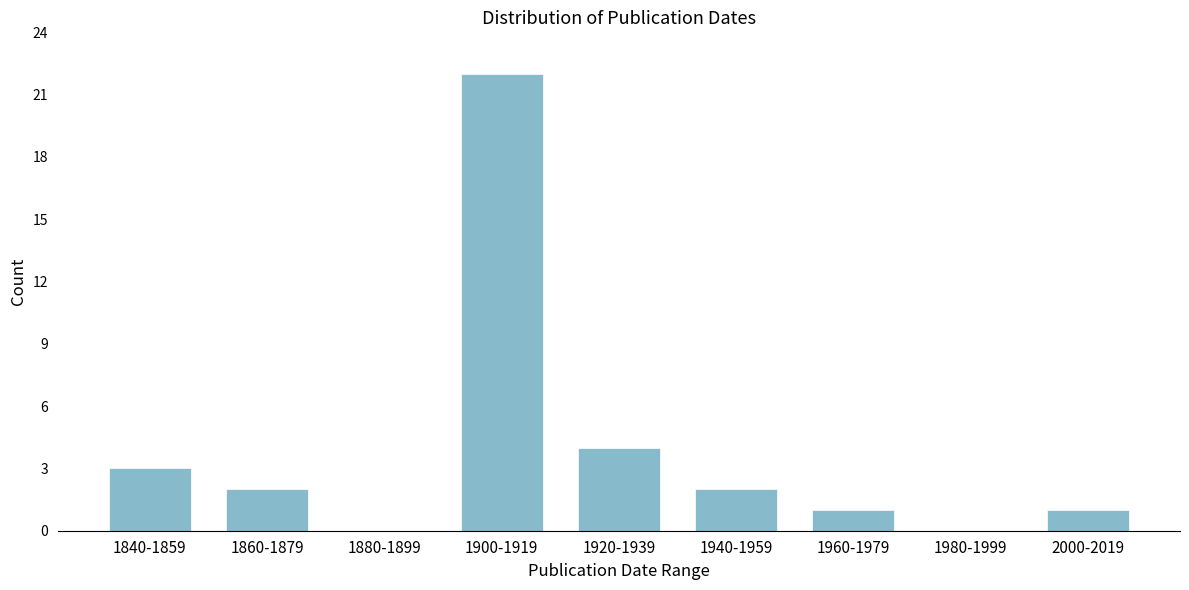

Reading right to left, list all the values displayed in this chart.

2000-2019=1	1980-1999=0	1960-1979=1	1940-1959=2	1920-1939=4	1900-1919=22	1880-1899=0	1860-1879=2	1840-1859=3